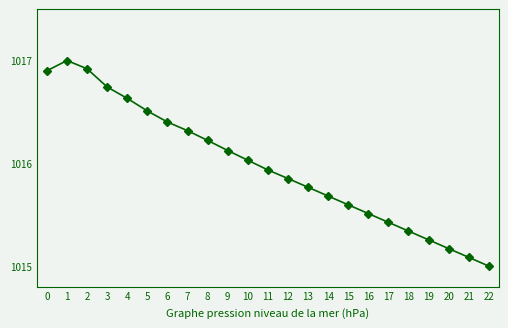

What is the sum of all BME280_pressure values?

23367.4